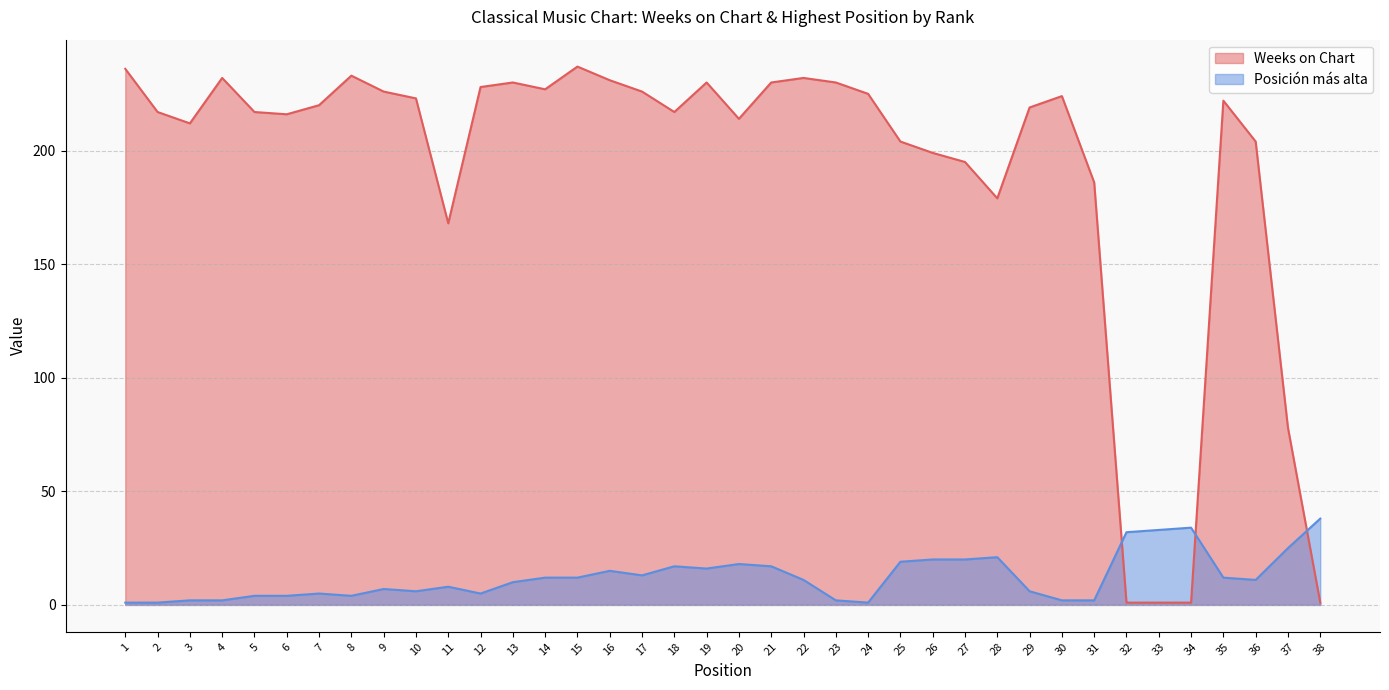

List the labels in order of Posición más alta value, largest first.

38, 34, 33, 32, 37, 28, 26, 27, 25, 20, 18, 21, 19, 16, 17, 14, 15, 35, 22, 36, 13, 11, 9, 10, 29, 7, 12, 5, 6, 8, 3, 4, 23, 30, 31, 1, 2, 24